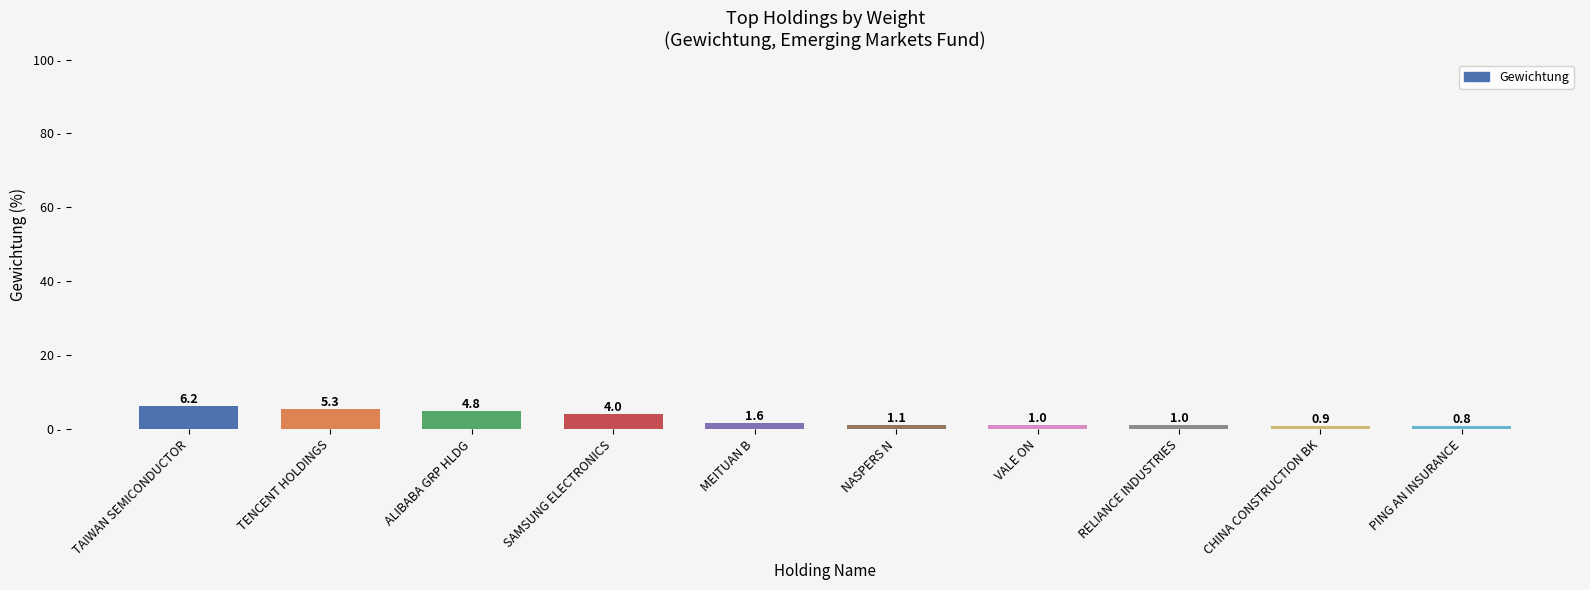

Between NASPERS N and VALE ON, which is larger?

NASPERS N